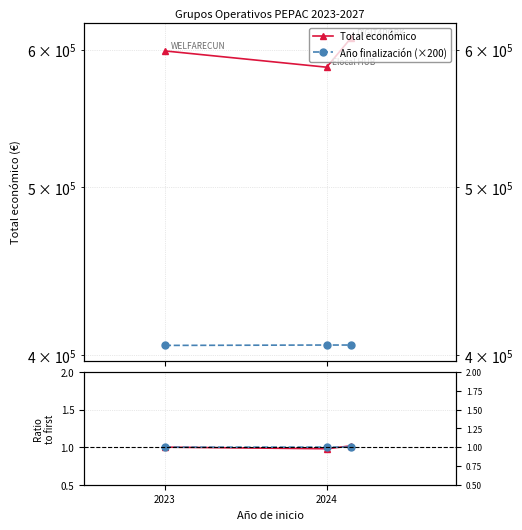

The value of Año finalización at 2 is 1.0. True or false?

True